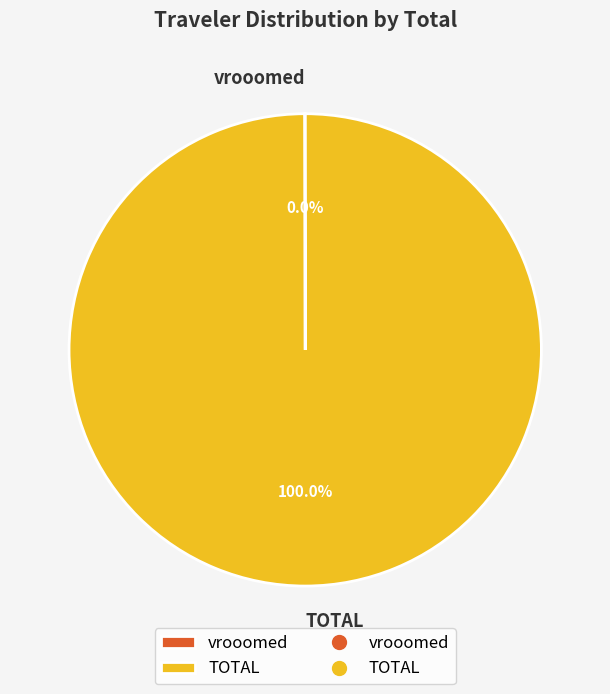

Which slice is the largest?

TOTAL